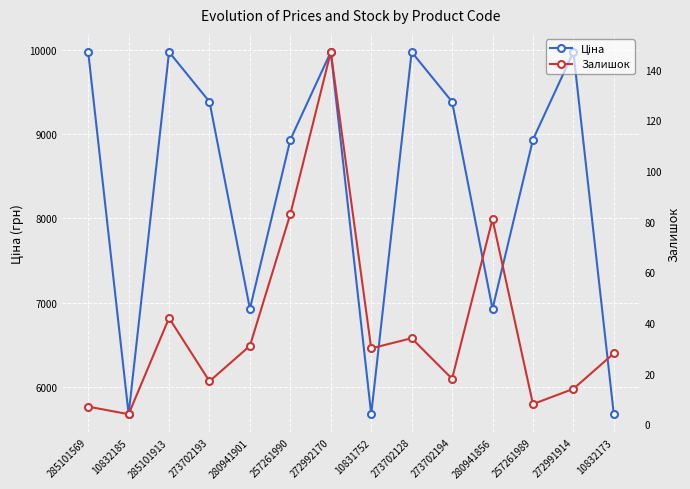

At which category does the chart reach its peak across all series?

285101569